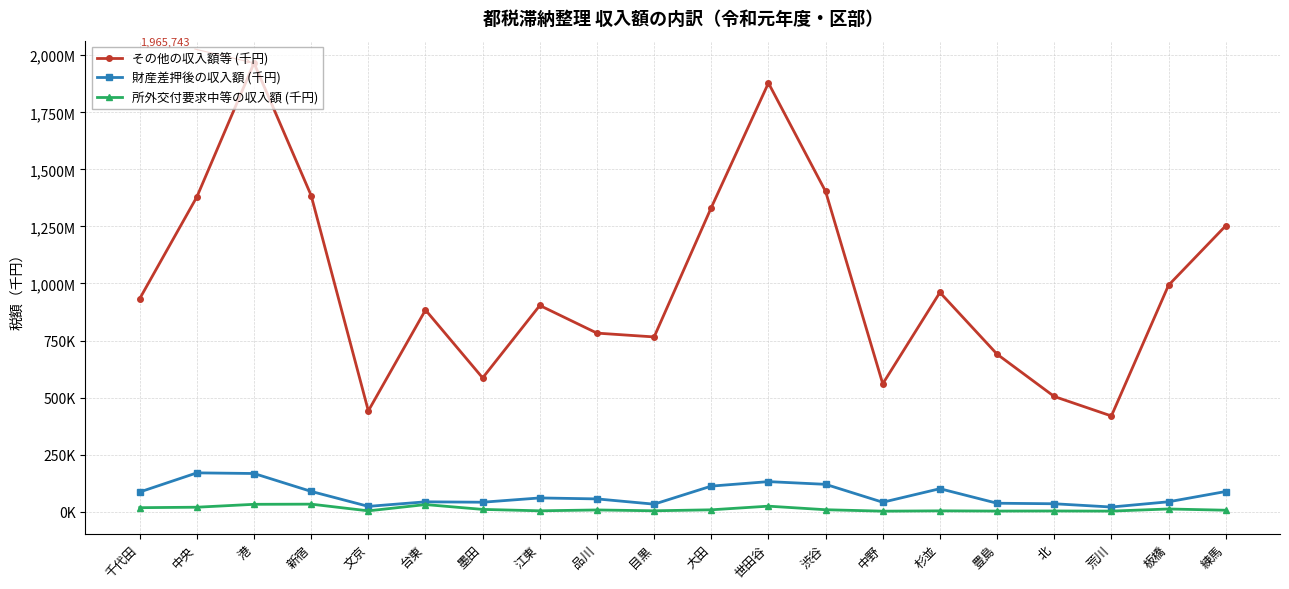

Is this an area chart (filled region under the line)?

No